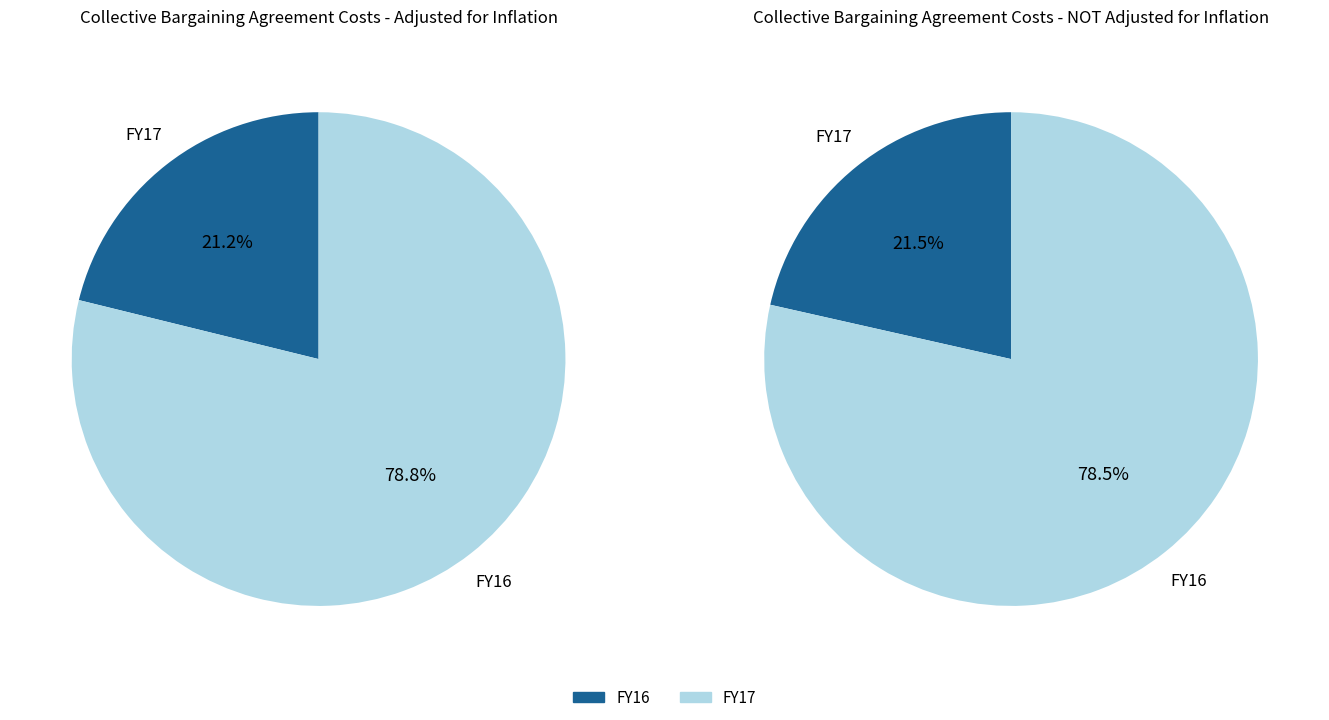

What percentage is the FY17 slice, to the nearest percent?

21%